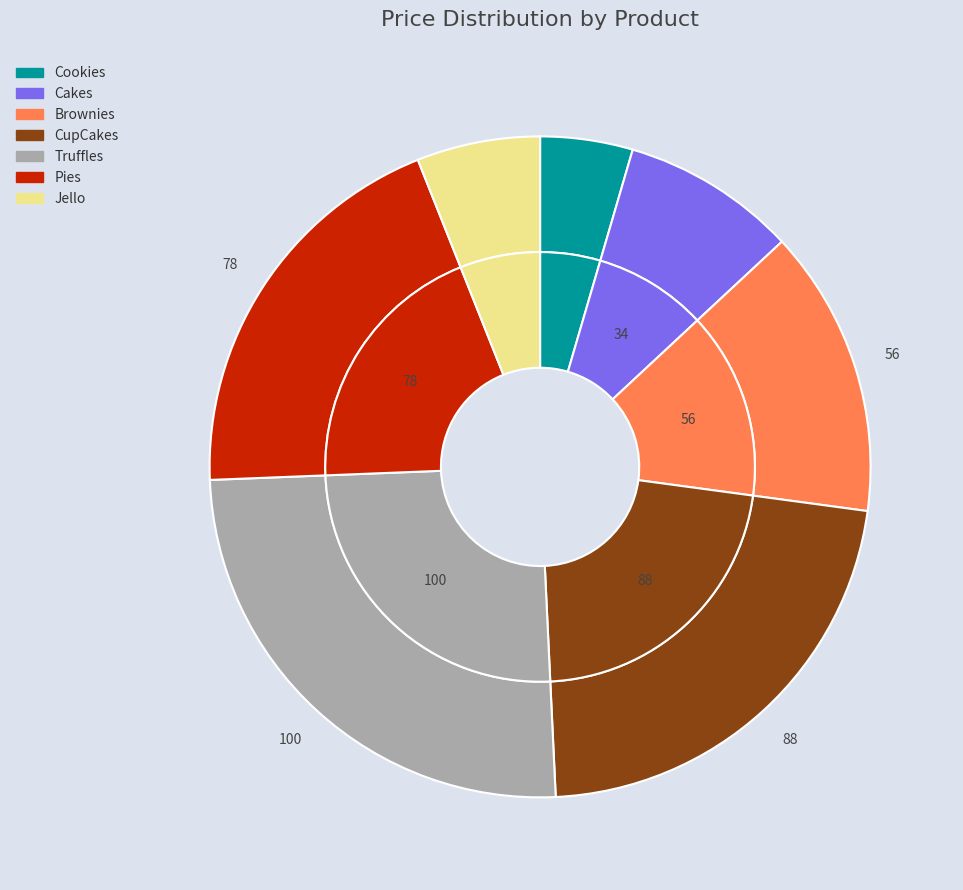

What is the largest slice in the pie chart?

Truffles